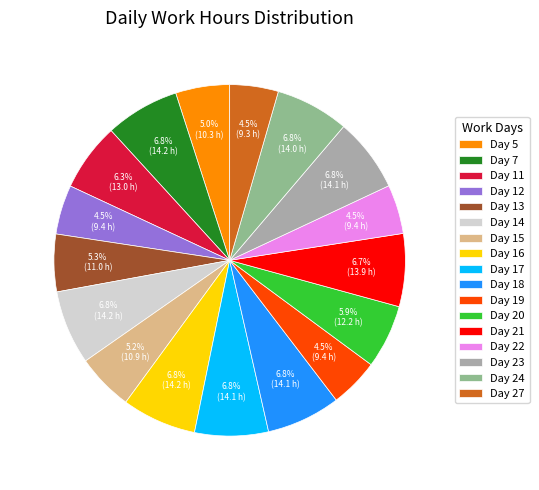

What percentage do Day 17 and Day 15 together represent?

12.0%